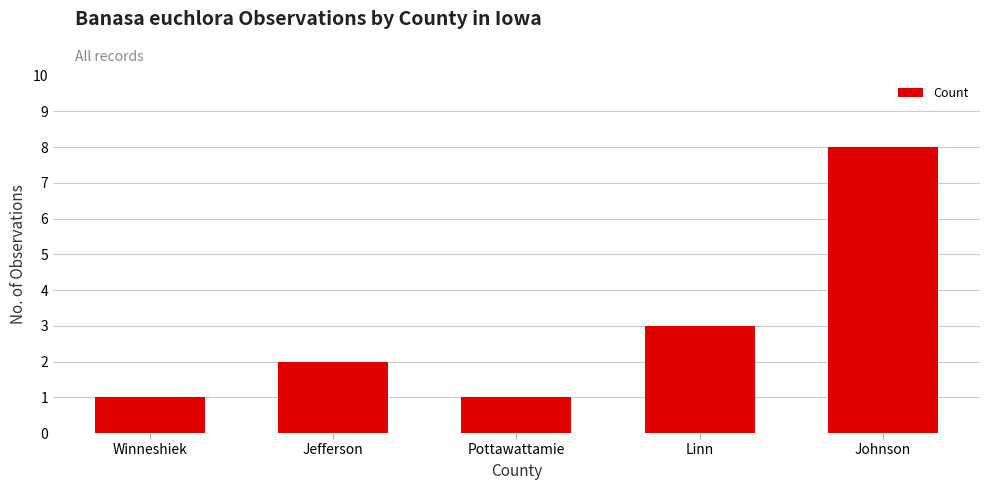

What is the change in value from Winneshiek to Johnson?

+7